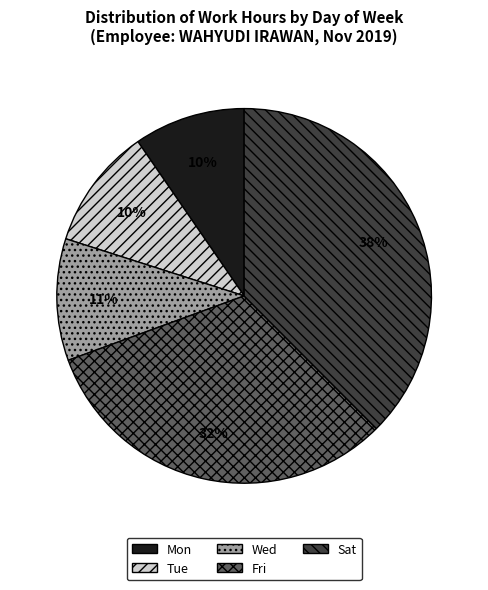

To the nearest percent, what portion does Mon represent?

10%